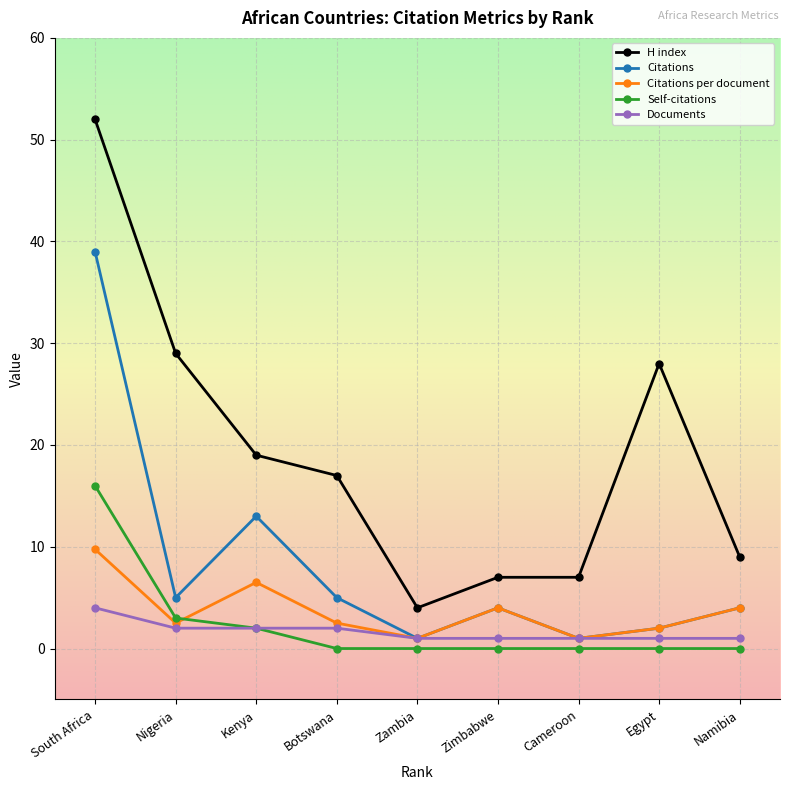

Rank the series by their maximum value, from lowest to highest.

Documents, Citations per document, Self-citations, Citations, H index